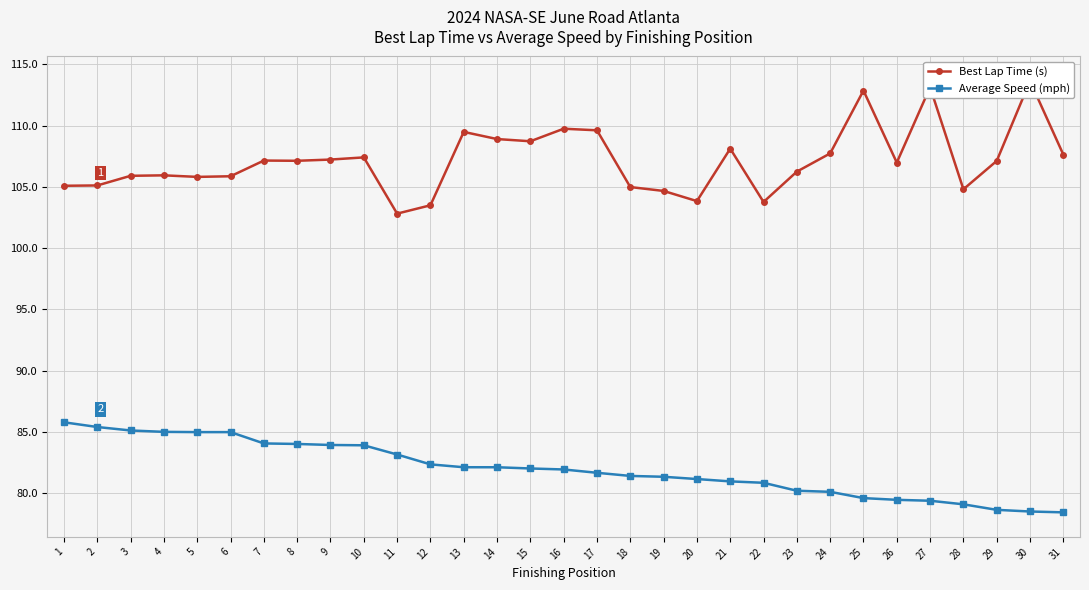

At which category does the chart reach its peak across all series?

30